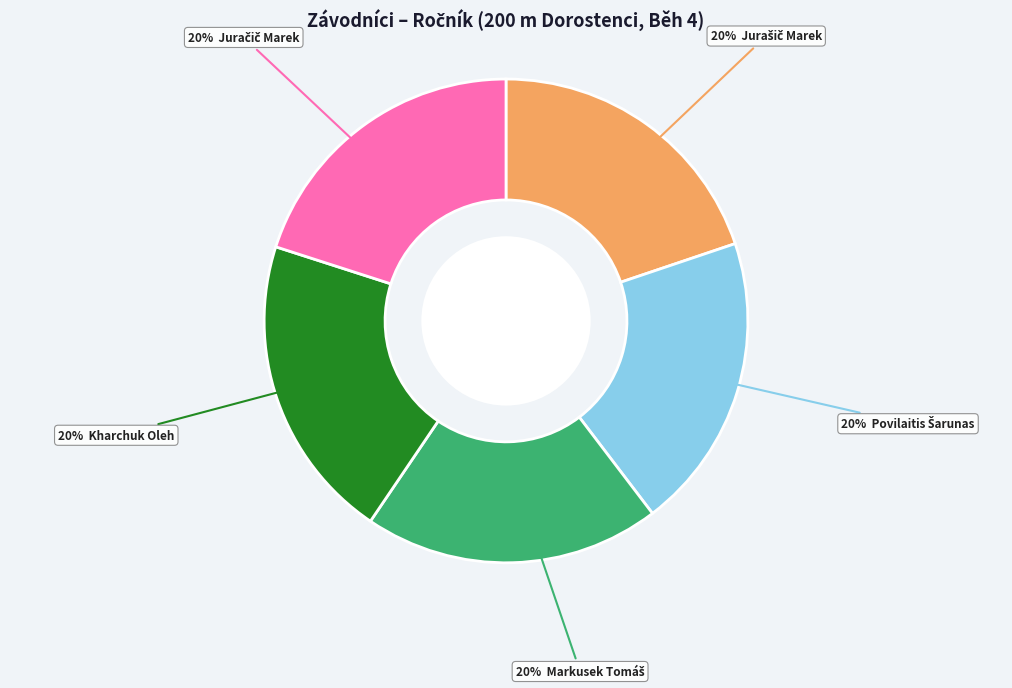

Does any single category account for the majority?

No